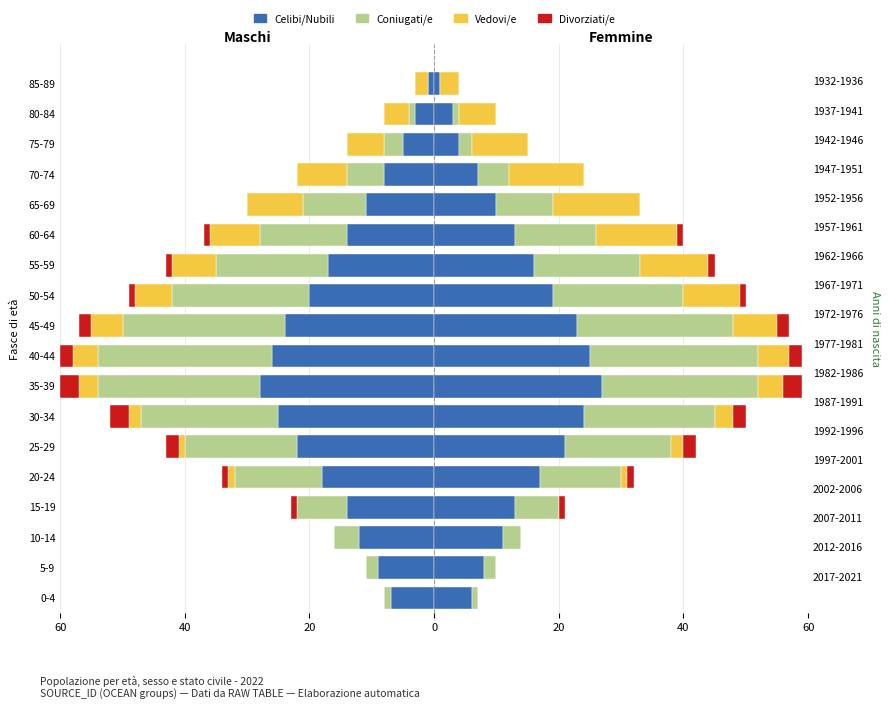

What is the total value across all series at 40-44?

-60